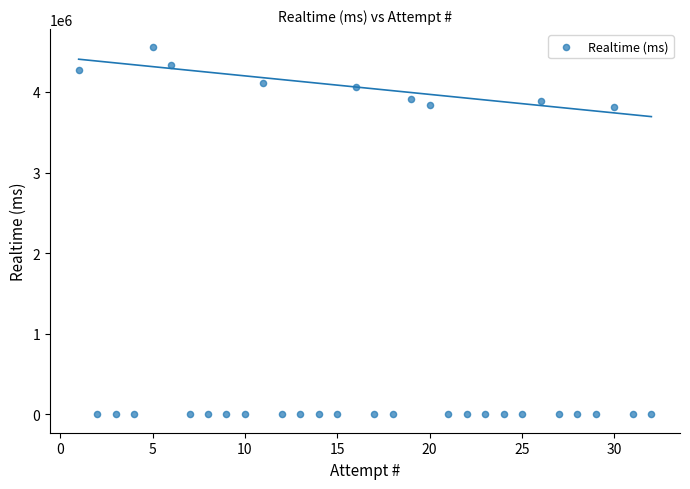

What is the range of Y values (max minus min)?

4551537